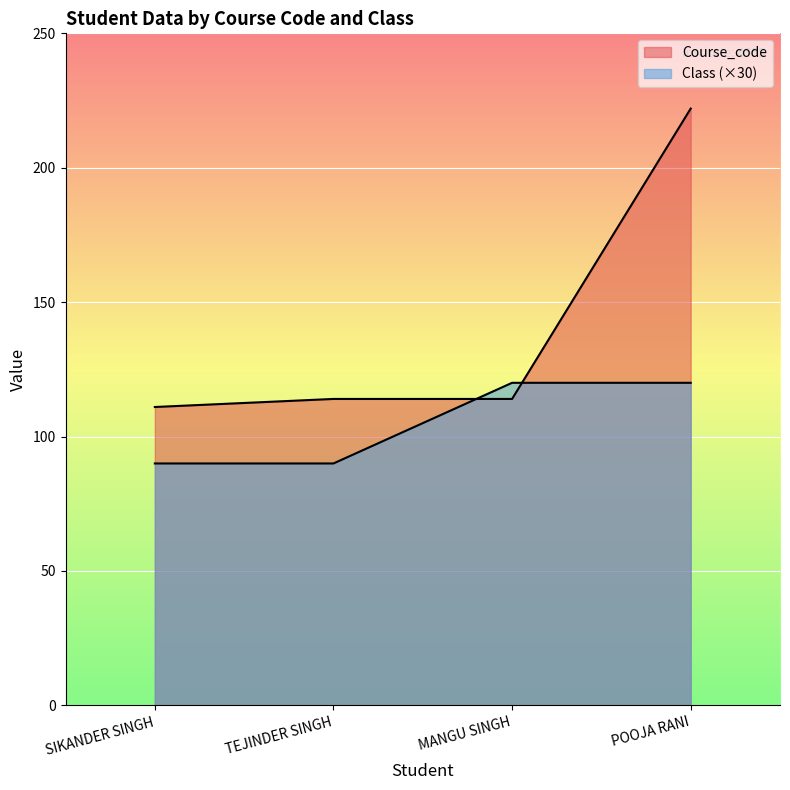

List the labels in order of Class value, smallest first.

SIKANDER SINGH, TEJINDER SINGH, MANGU SINGH, POOJA RANI